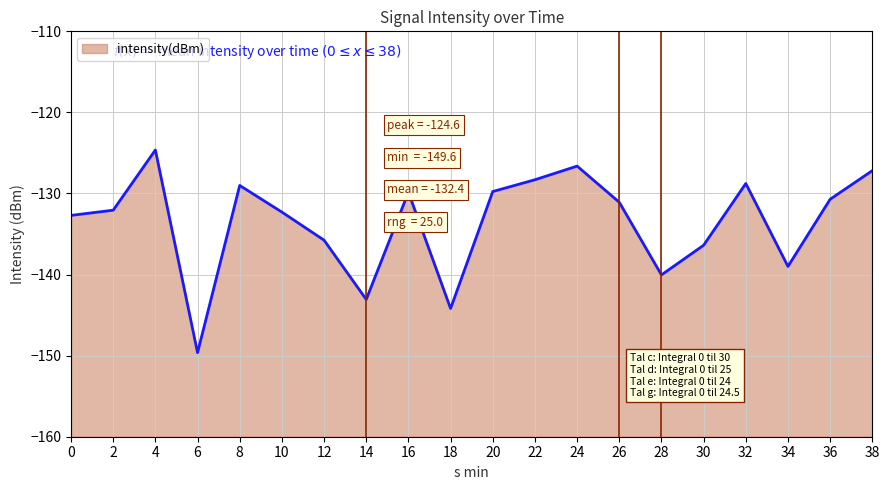

Rank the categories by value from highest to lowest.

4, 24, 38, 22, 32, 8, 20, 16, 36, 26, 2, 10, 0, 12, 30, 34, 28, 14, 18, 6